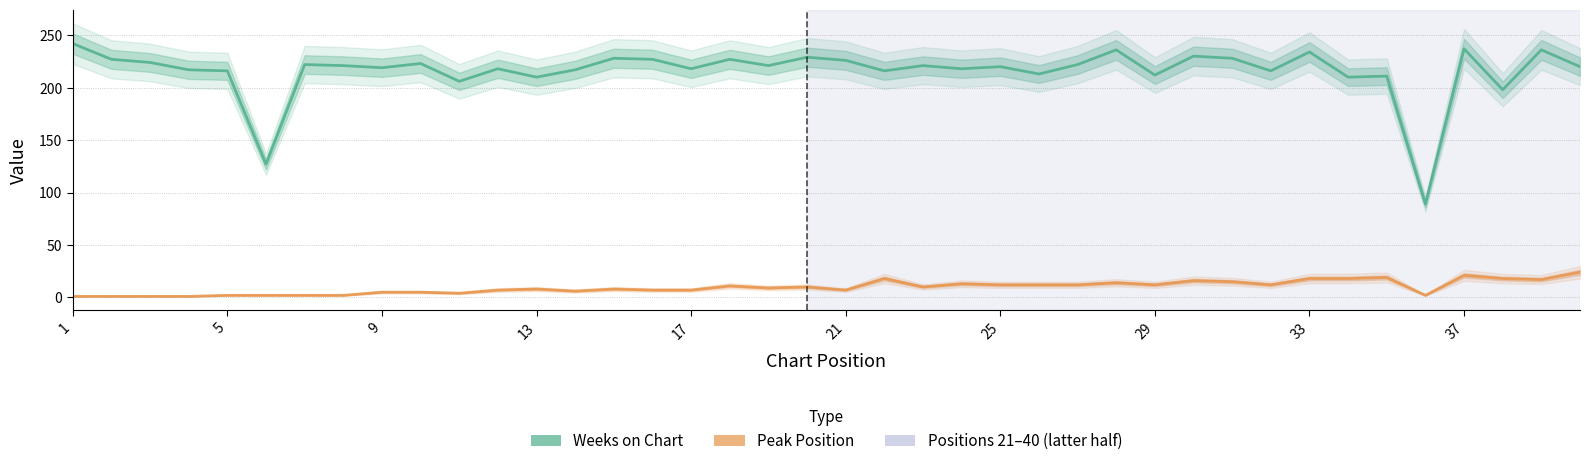

True or false: Weeks on Chart and Peak Position intersect in this chart.

False